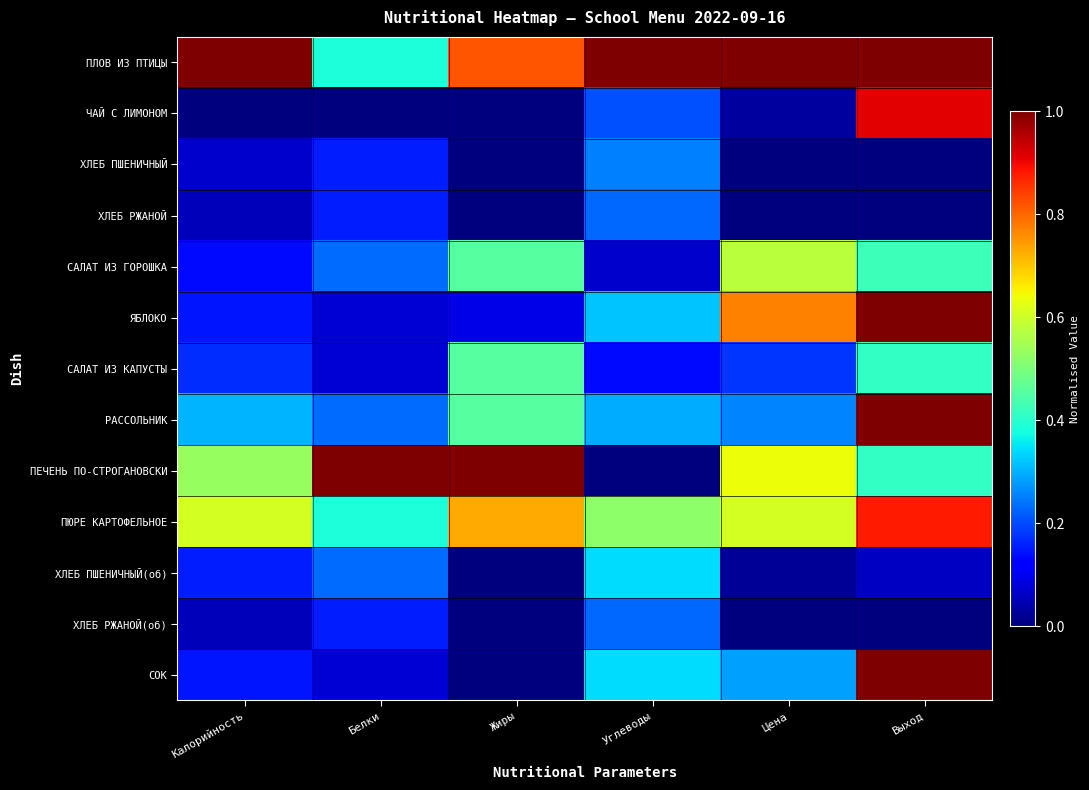

Rank the series by their maximum value, from highest to lowest.

ПЛОВ ИЗ ПТИЦЫ, ЯБЛОКО, РАССОЛЬНИК, ПЕЧЕНЬ ПО-СТРОГАНОВСКИ, СОК, ЧАЙ С ЛИМОНОМ, ПЮРЕ КАРТОФЕЛЬНОЕ, САЛАТ ИЗ ГОРОШКА, САЛАТ ИЗ КАПУСТЫ, ХЛЕБ ПШЕНИЧНЫЙ(об), ХЛЕБ ПШЕНИЧНЫЙ, ХЛЕБ РЖАНОЙ, ХЛЕБ РЖАНОЙ(об)